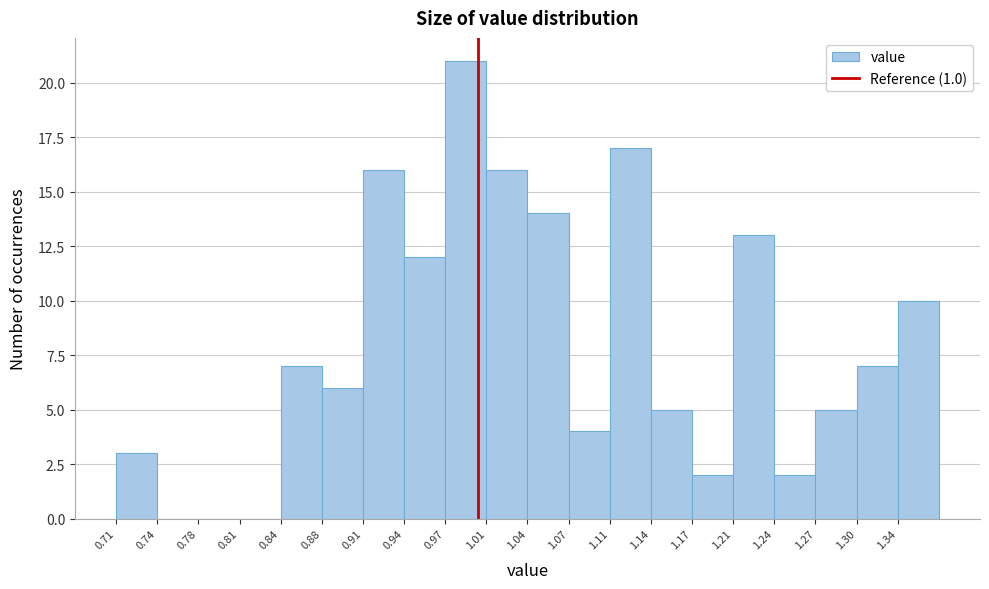

Reading left to right, transcribe this chart: for each bar, give the range it covers on the x-axis and its height. Neither the bar edges nor the heights are printed on the chart, so give them approximately, as read against the axes.

0.710 to 0.743: 3
0.743 to 0.776: 0
0.776 to 0.809: 0
0.809 to 0.842: 0
0.842 to 0.875: 7
0.875 to 0.908: 6
0.908 to 0.941: 16
0.941 to 0.974: 12
0.974 to 1.007: 21
1.007 to 1.040: 16
1.040 to 1.073: 14
1.073 to 1.106: 4
1.106 to 1.139: 17
1.139 to 1.172: 5
1.172 to 1.205: 2
1.205 to 1.238: 13
1.238 to 1.271: 2
1.271 to 1.304: 5
1.304 to 1.337: 7
1.337 to 1.370: 10